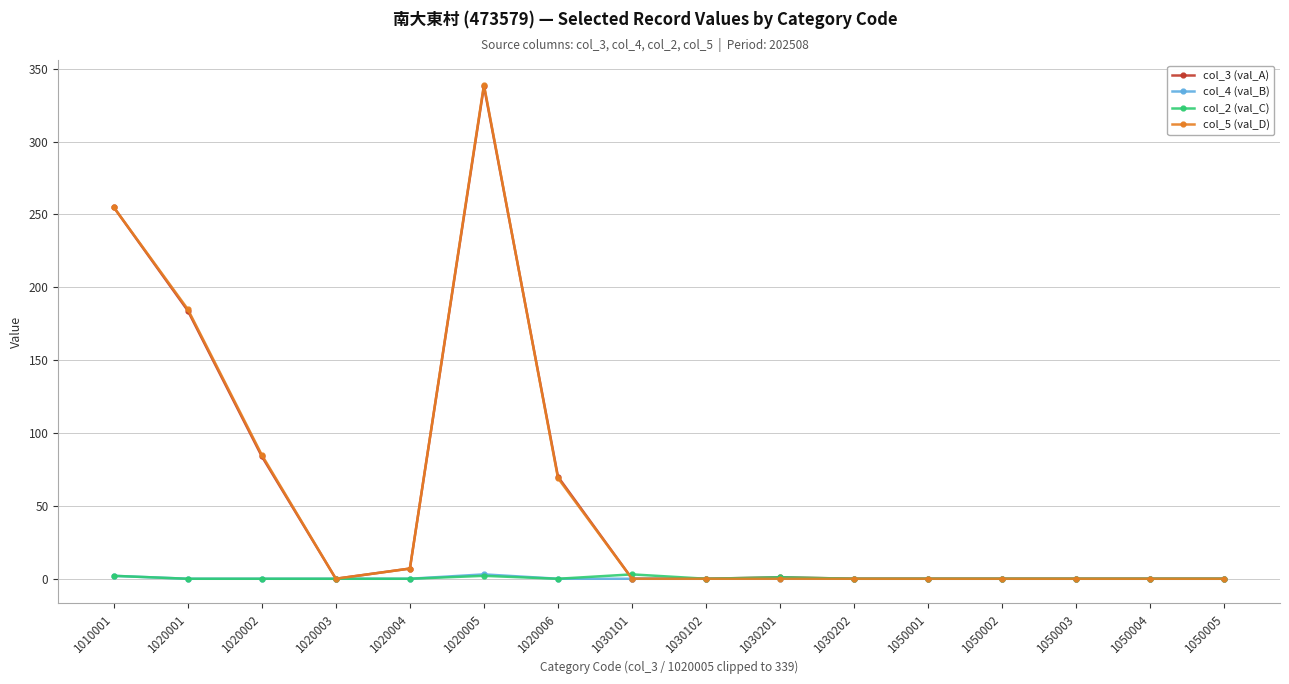

What is the average value of the col_3 (val_A) series?

59